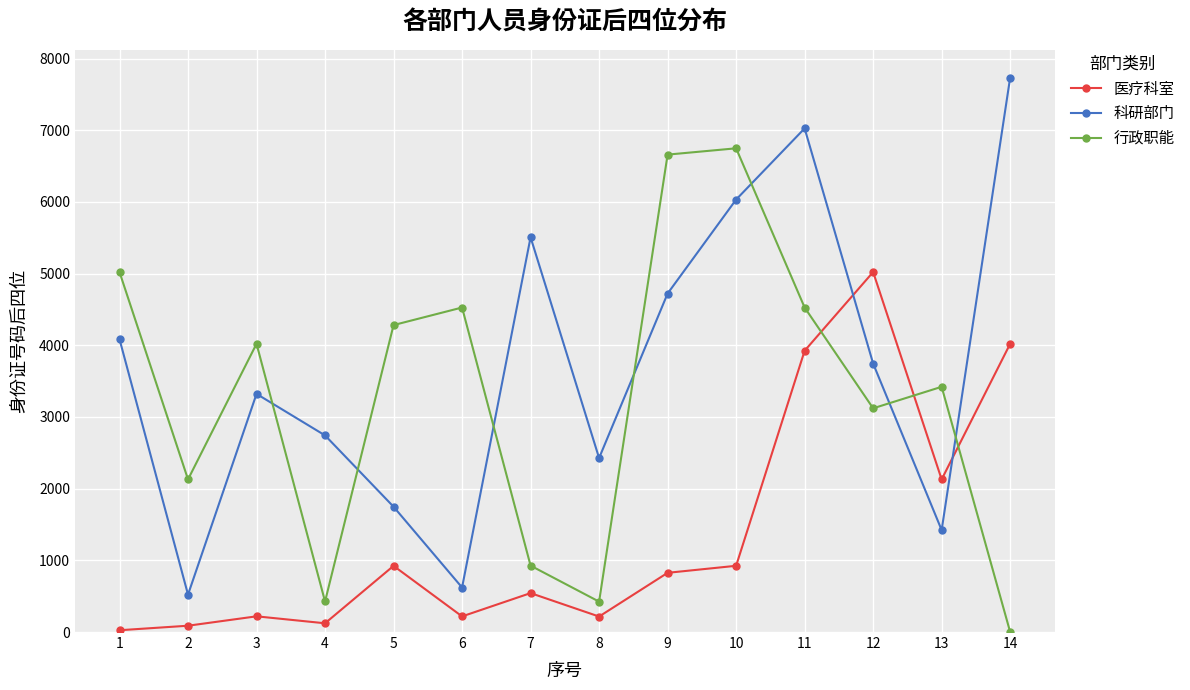

What is the average value of the 行政职能 series?

3302